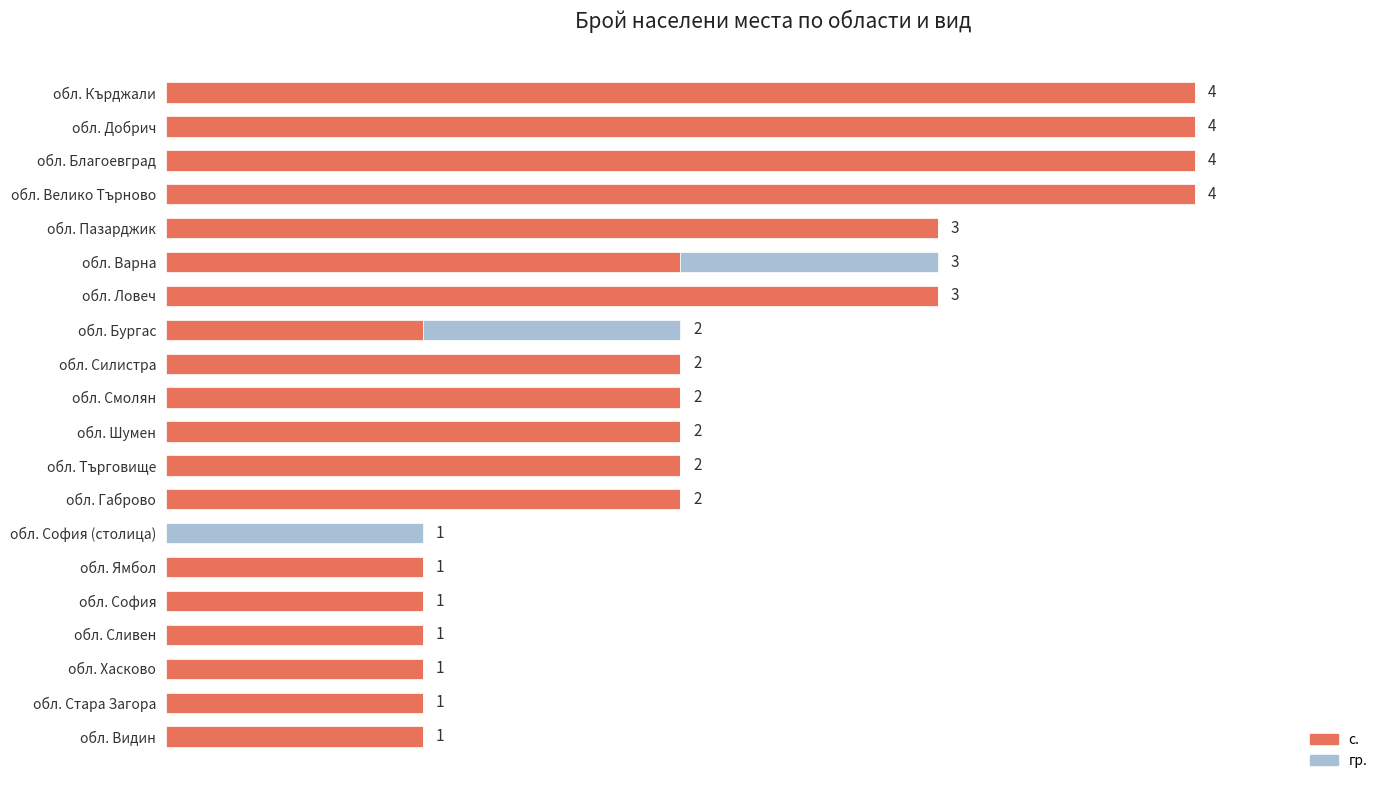

What is the sum of all с. values?

41